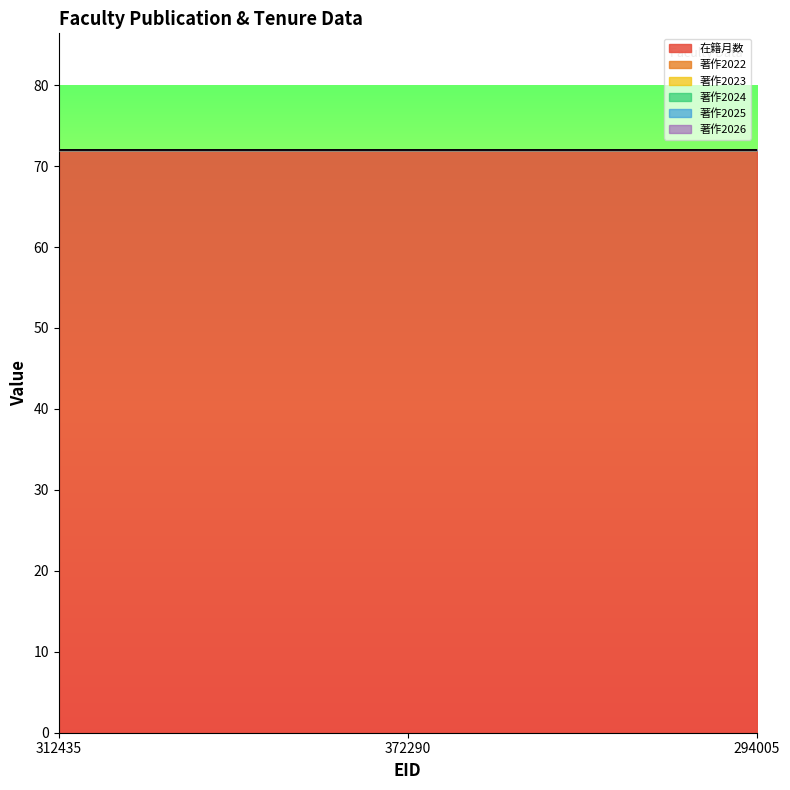

Reading right to left, list all the values displayed in this chart.

在籍月数: 294005=72	372290=72	312435=72
著作2022: 294005=0	372290=0	312435=0
著作2023: 294005=0	372290=0	312435=0
著作2024: 294005=0	372290=0	312435=0
著作2025: 294005=0	372290=0	312435=0
著作2026: 294005=0	372290=0	312435=0